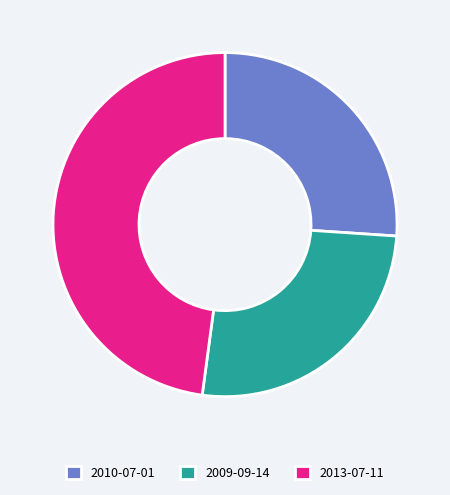

Which category has the biggest portion of the pie?

2013-07-11